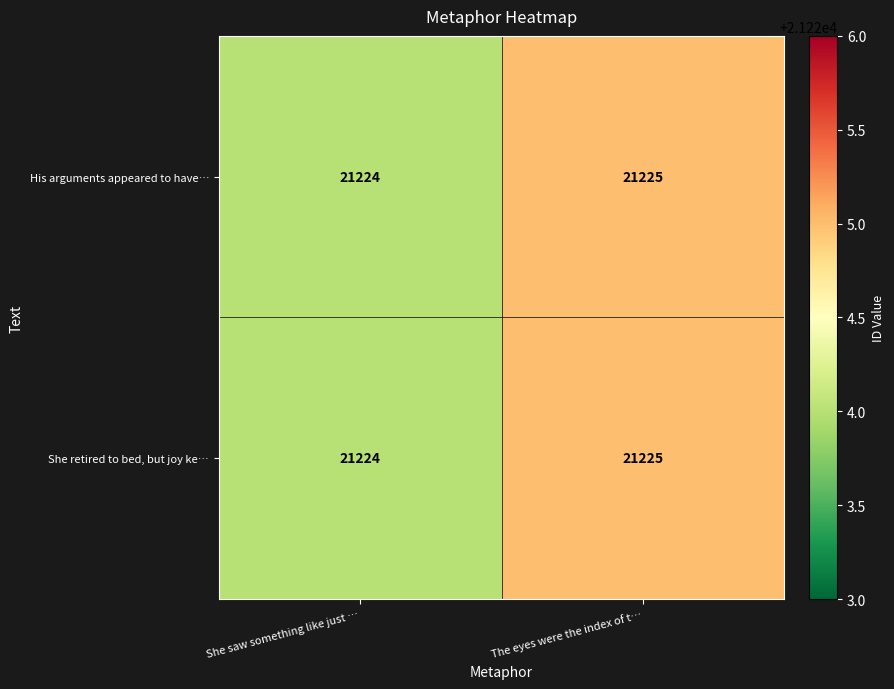

What is the highest value of the She retired to bed, but joy ke… series?

21225